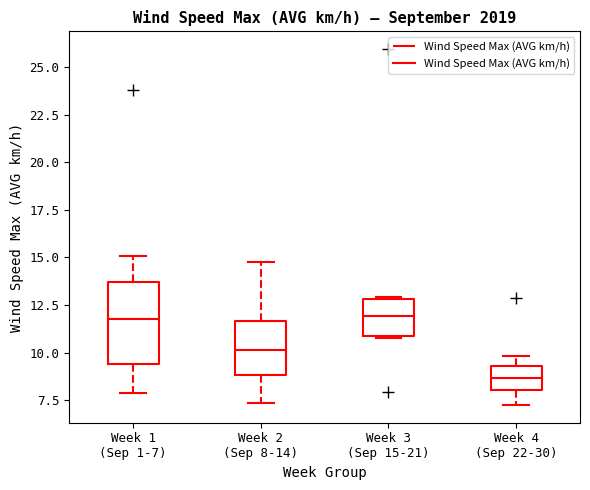

Where does the lower whisker of the box for Week 1 (Sep 1-7) end on the y-axis? The values are not printed on the chart, so give them approximately, as read against the axis.

8.0